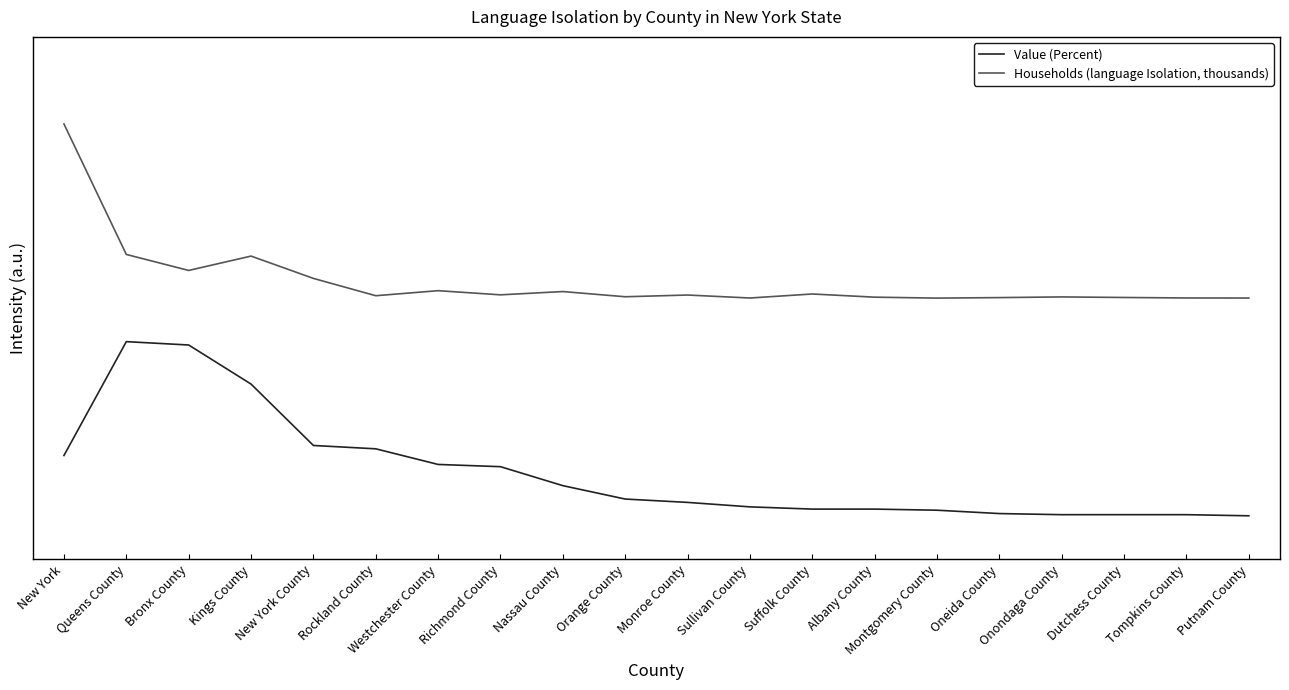

What is the lowest value of the Households (language Isolation, thousands) series?

25.0